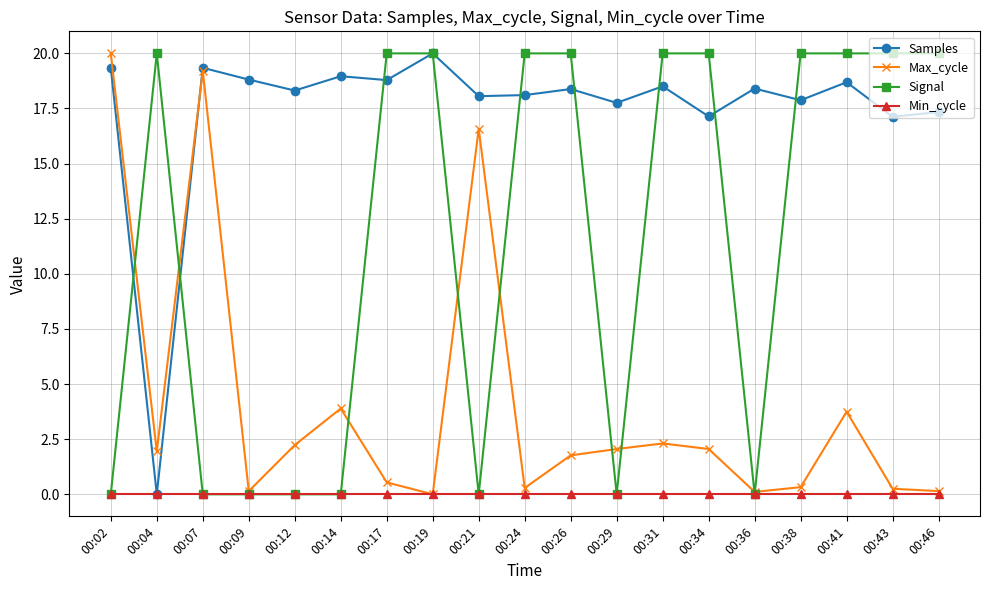

What is the sum of all Samples values?

330.9